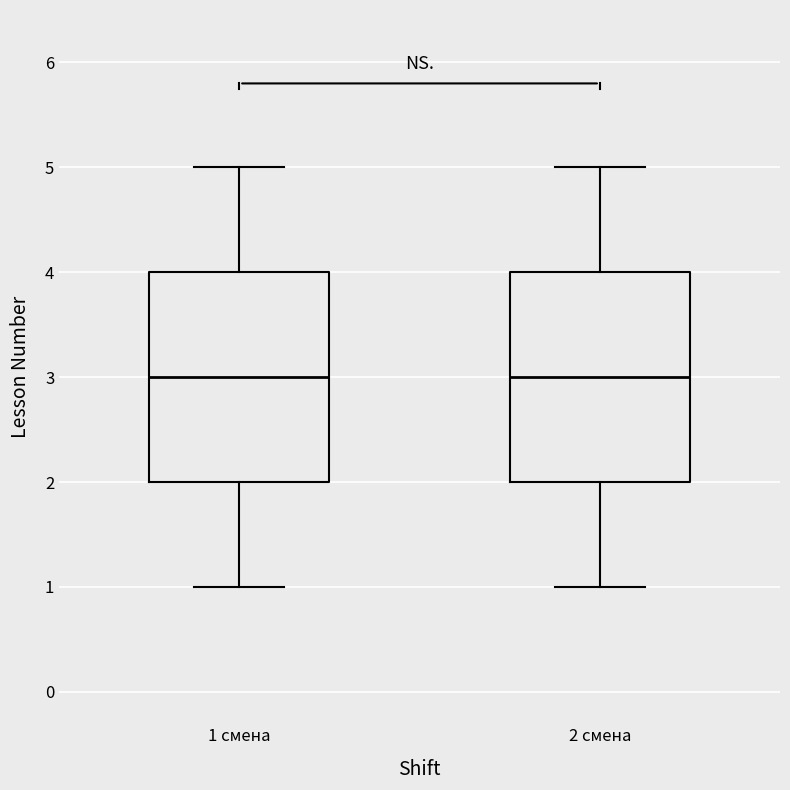

Reading left to right, transcribe this box plot: for each box, give where its median line is, the range the box spans, and where its two whiskers end, as read against the y-axis. The values are not printed on the chart, so give them approximately, as read against the axis.

1 смена: median 3, box 2 to 4, whiskers 1 to 5
2 смена: median 3, box 2 to 4, whiskers 1 to 5